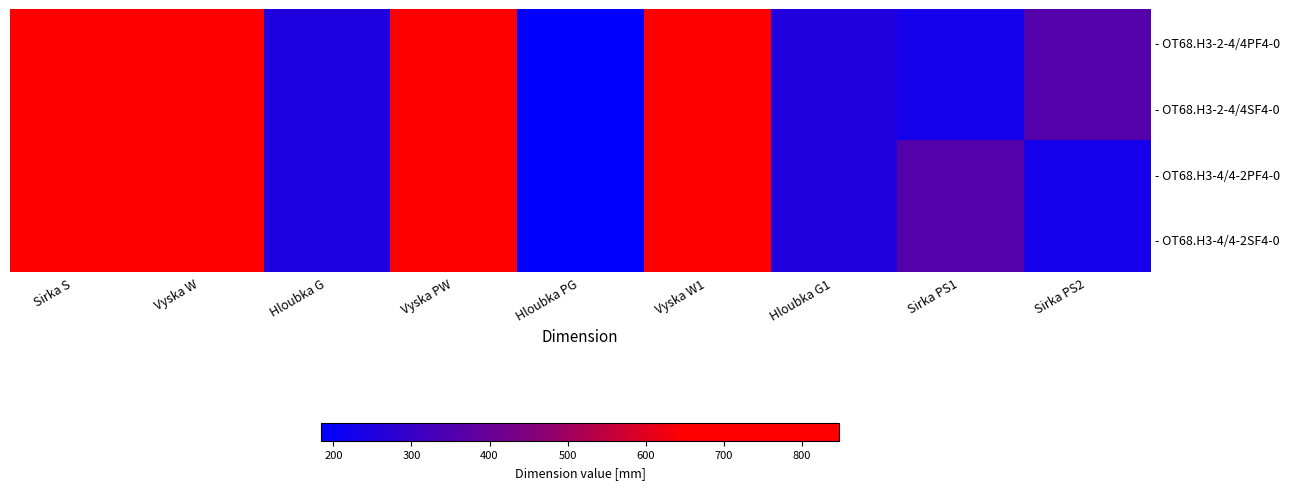

Rank the series at Vyska PW from highest to lowest value.

- OT68.H3-2-4/4PF4-0, - OT68.H3-2-4/4SF4-0, - OT68.H3-4/4-2PF4-0, - OT68.H3-4/4-2SF4-0